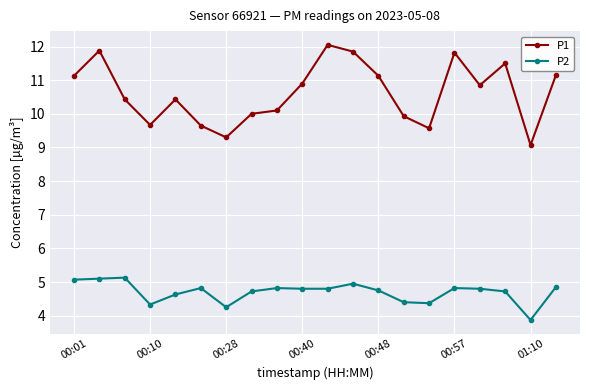

True or false: P1 and P2 cross at least once.

False